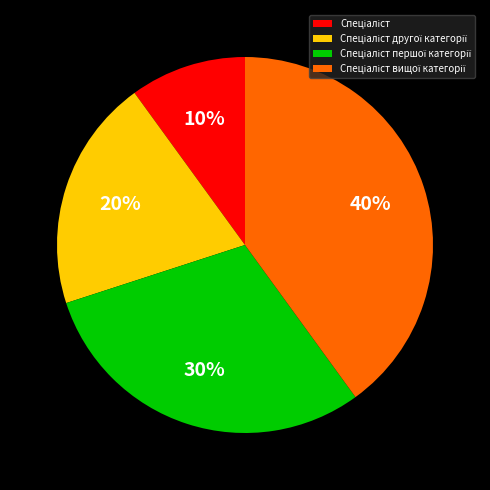

Does any single category account for the majority?

No